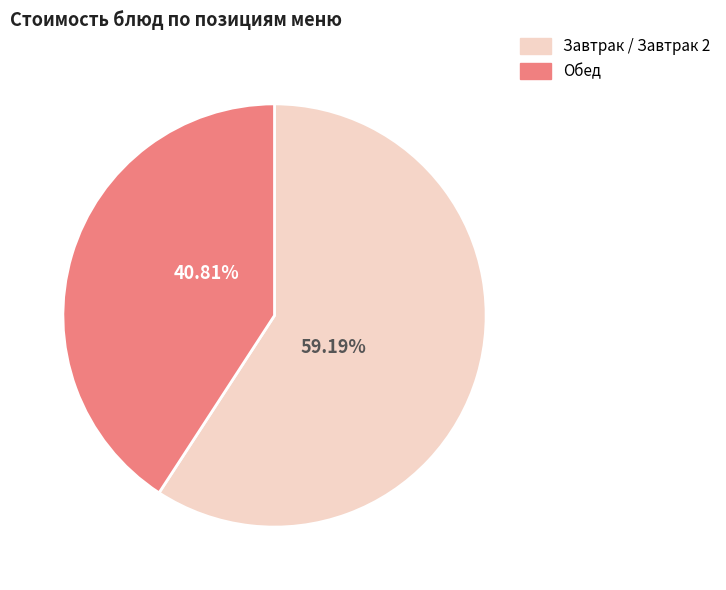

To the nearest percent, what is the difference between the largest and smallest slice percentages?

18%